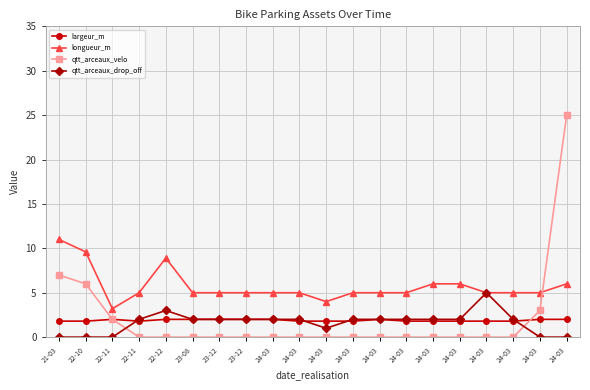

Which series has the largest total across all categories?

longueur_m